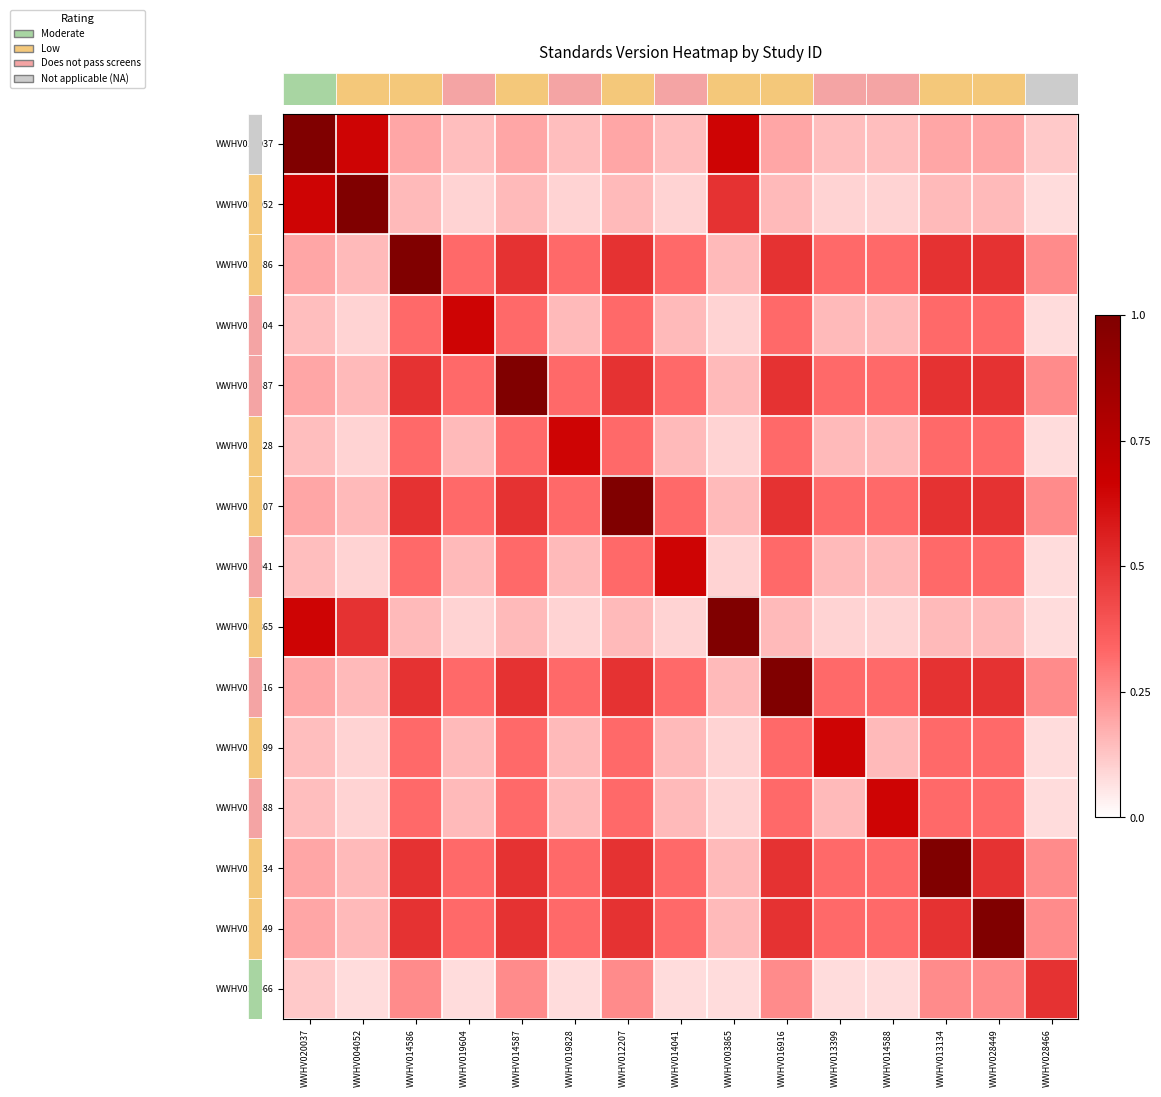

What is the total value across all series at WWHV012207?

5.9